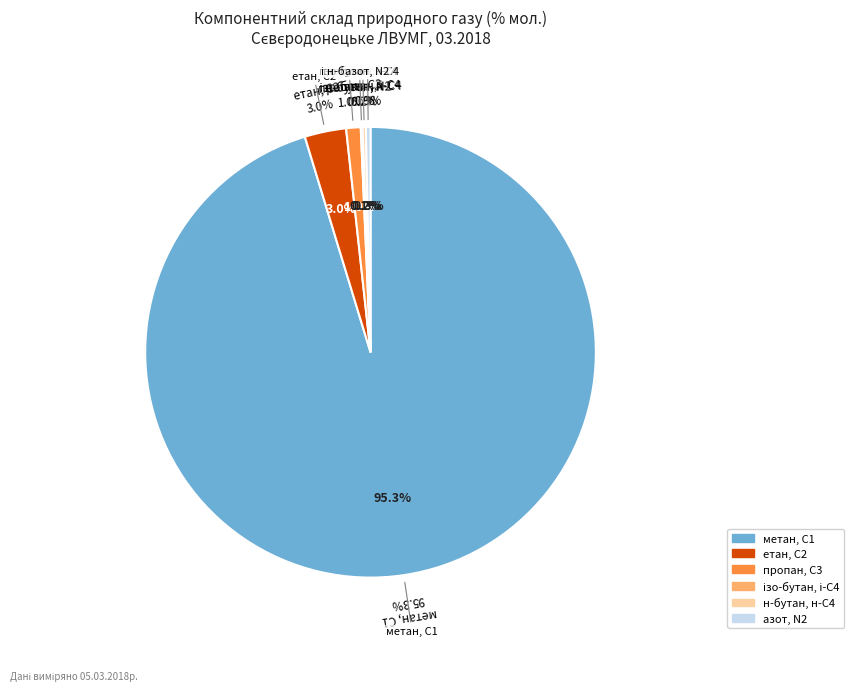

What is the largest slice in the pie chart?

метан, С1